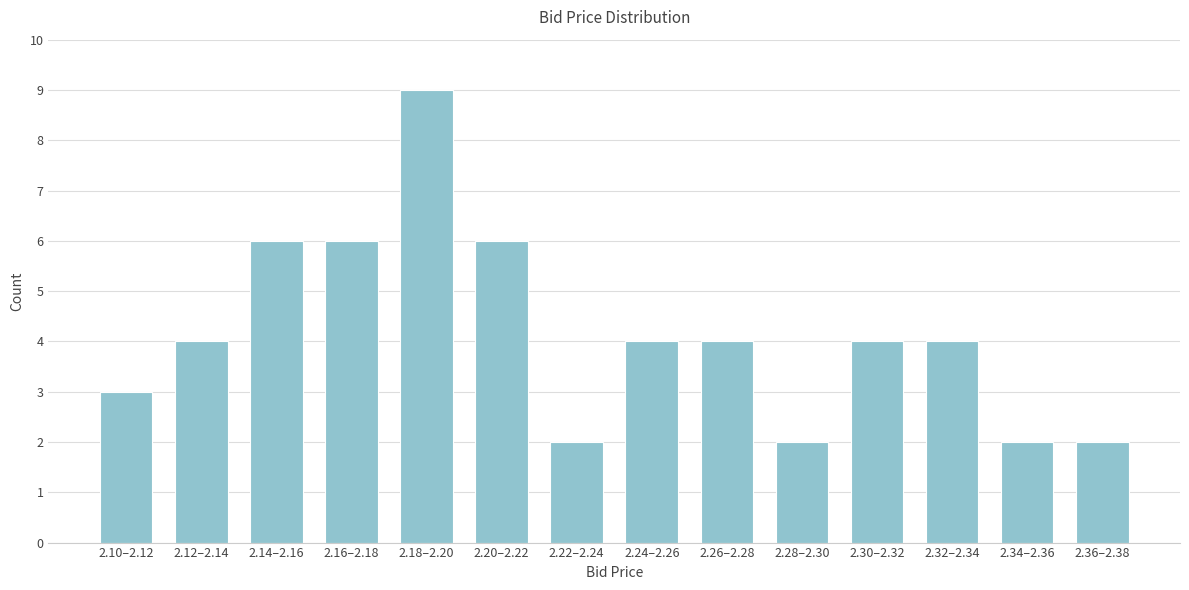

Reading left to right, list all the values displayed in this chart.

3	4	6	6	9	6	2	4	4	2	4	4	2	2